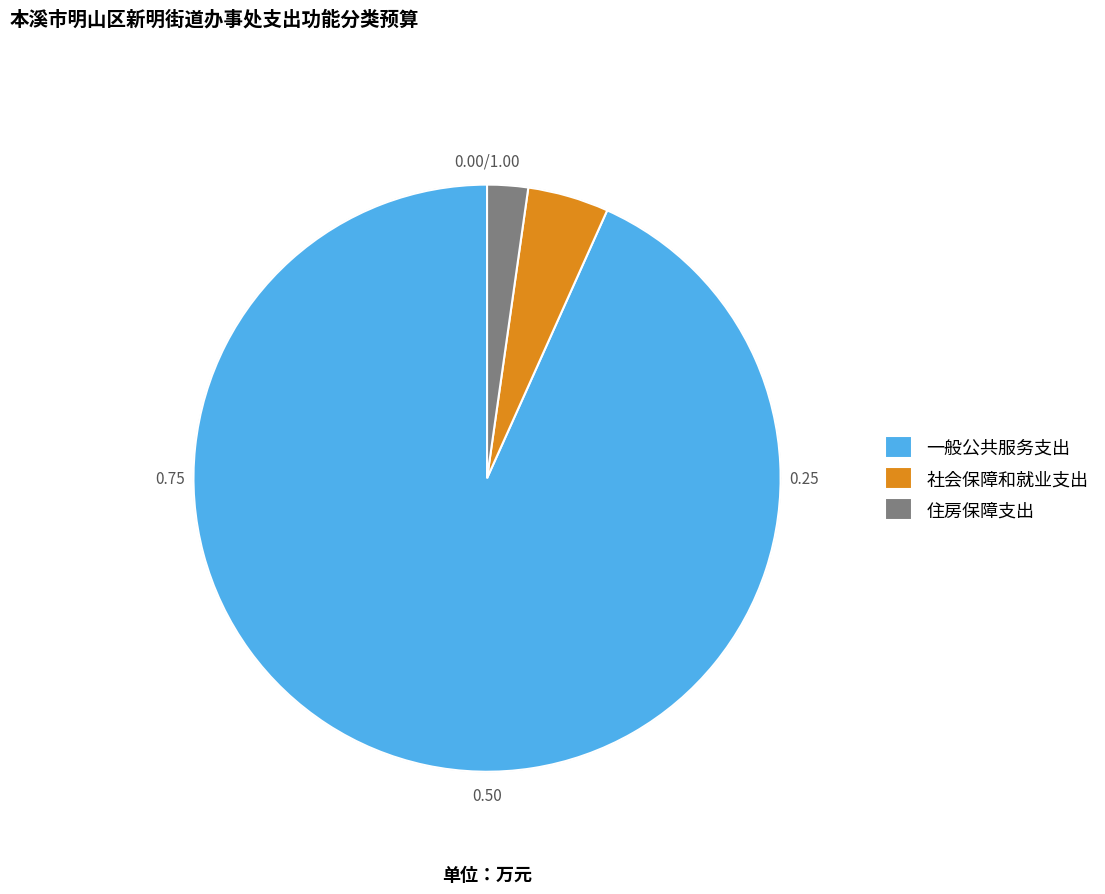

Count the number of slices in the pie.

3